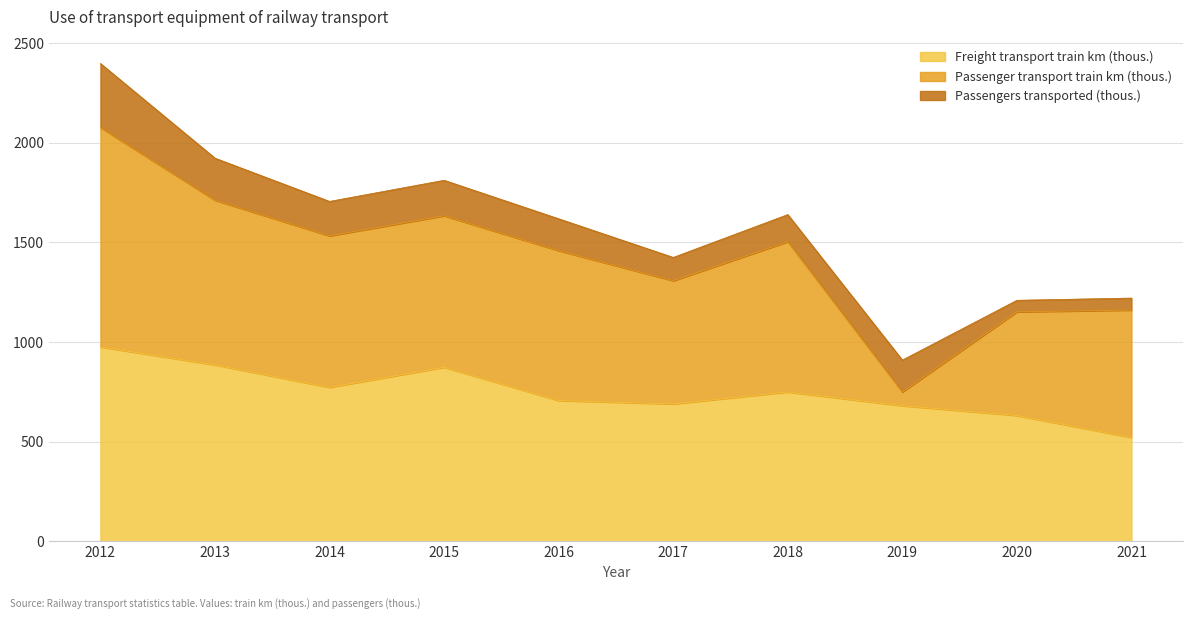

Which label corresponds to the largest value in the chart?

2012